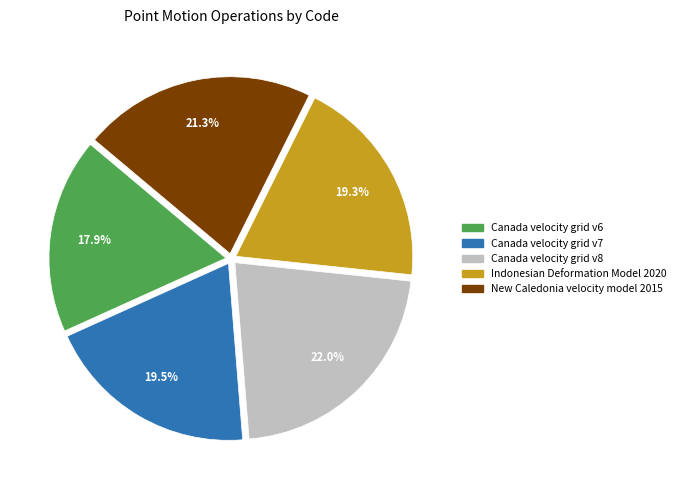

Is Canada velocity grid v8 the majority of the pie?

No